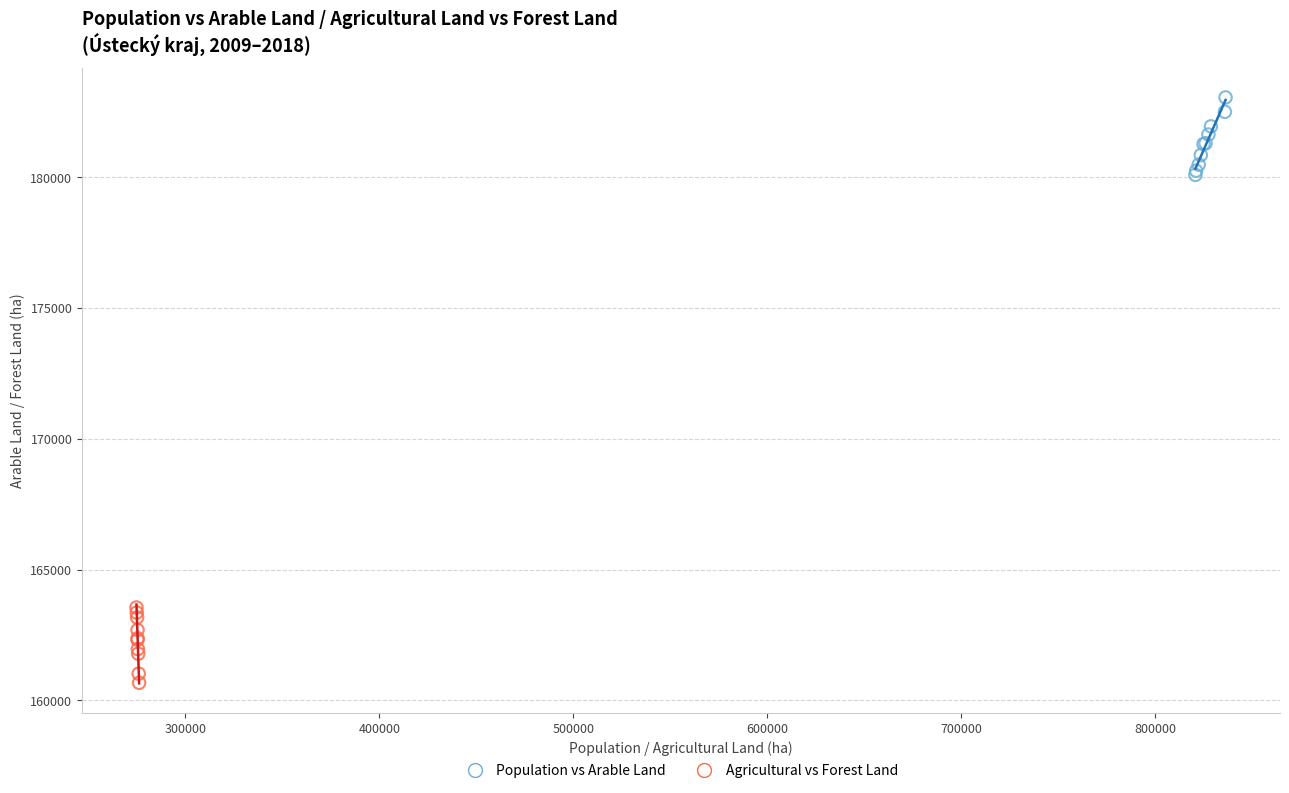

Which series reaches the maximum Y coordinate?

Population vs Arable Land